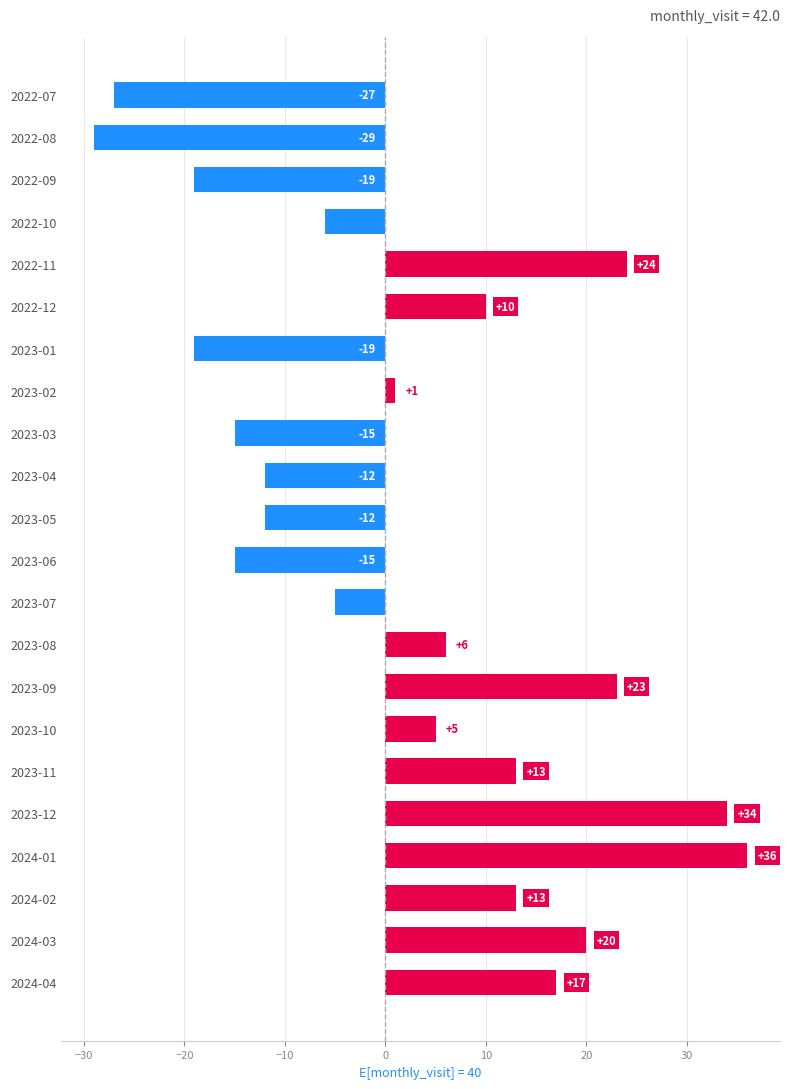

What position from the top is 2023-10?

16